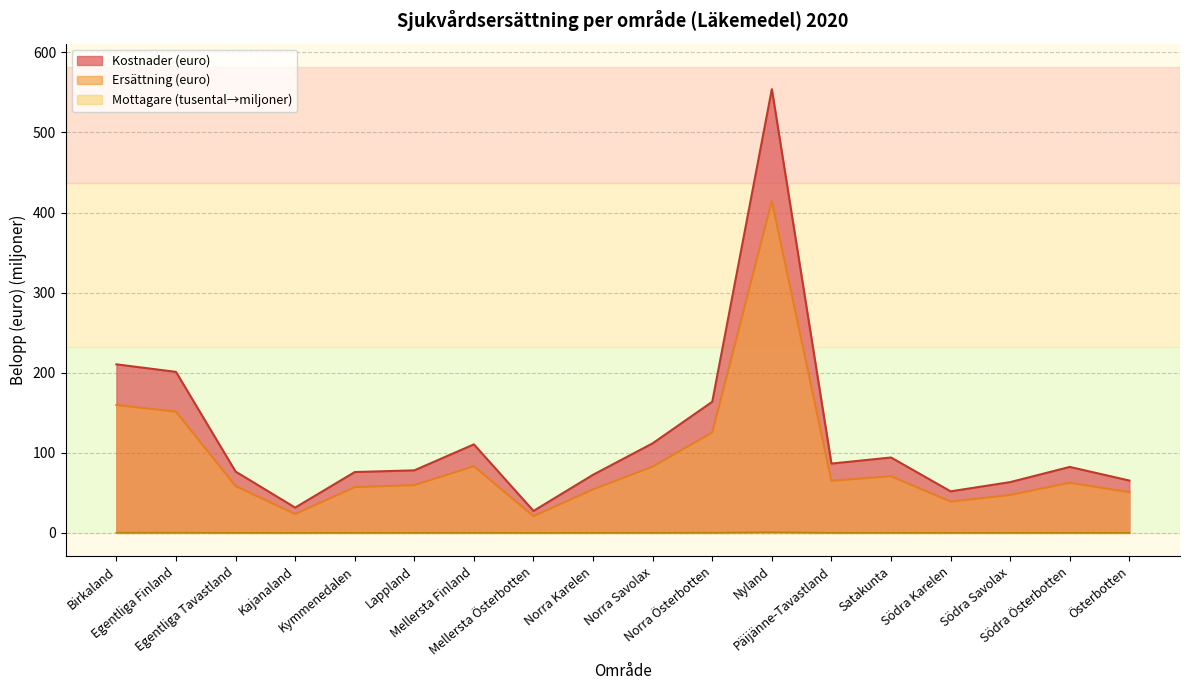

At which label does Kostnader (euro) reach its peak?

Nyland